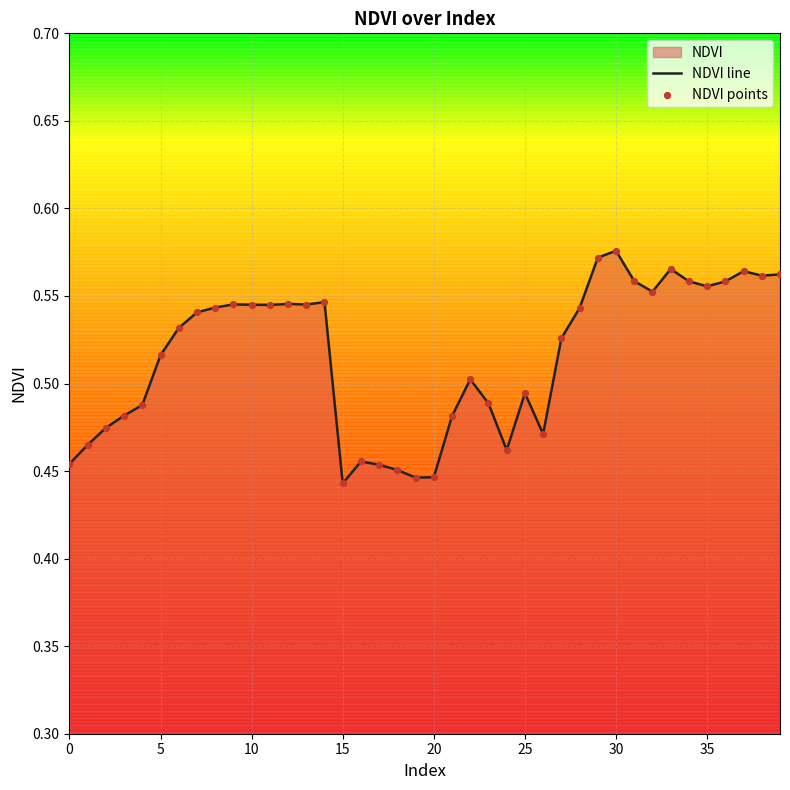

The value at 35 is 0.9. True or false?

False